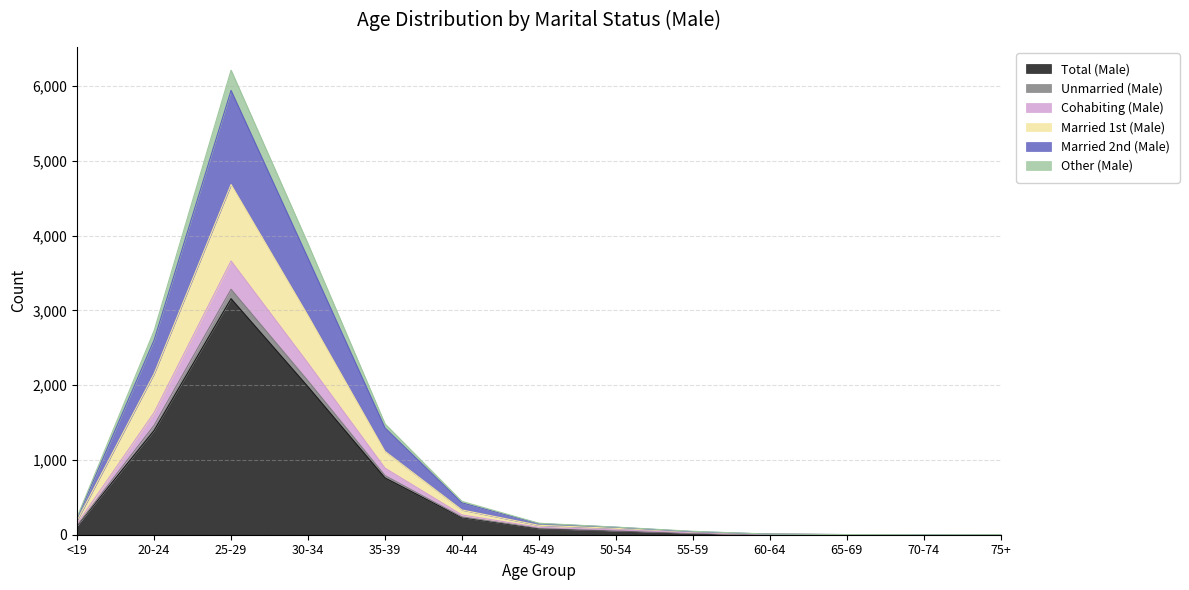

Reading right to left, list all the values displayed in this chart.

Total (Male): 75+=1	70-74=0	65-69=1	60-64=5	55-59=23	50-54=53	45-49=80	40-44=228	35-39=760	30-34=1979	25-29=3157	20-24=1394	<19=121
Unmarried (Male): 75+=1	70-74=0	65-69=2	60-64=8	55-59=37	50-54=86	45-49=126	40-44=331	35-39=1115	30-34=2931	25-29=4684	20-24=2154	<19=193
Cohabiting (Male): 75+=1	70-74=0	65-69=2	60-64=5	55-59=27	50-54=65	45-49=99	40-44=265	35-39=891	30-34=2294	25-29=3662	20-24=1634	<19=147
Married 1st (Male): 75+=1	70-74=0	65-69=1	60-64=5	55-59=25	50-54=56	45-49=88	40-44=238	35-39=791	30-34=2057	25-29=3283	20-24=1464	<19=126
Married 2nd (Male): 75+=1	70-74=0	65-69=2	60-64=8	55-59=41	50-54=100	45-49=148	40-44=427	35-39=1429	30-34=3697	25-29=5943	20-24=2604	<19=222
Other (Male): 75+=1	70-74=0	65-69=2	60-64=8	55-59=46	50-54=102	45-49=154	40-44=446	35-39=1483	30-34=3890	25-29=6213	20-24=2729	<19=236